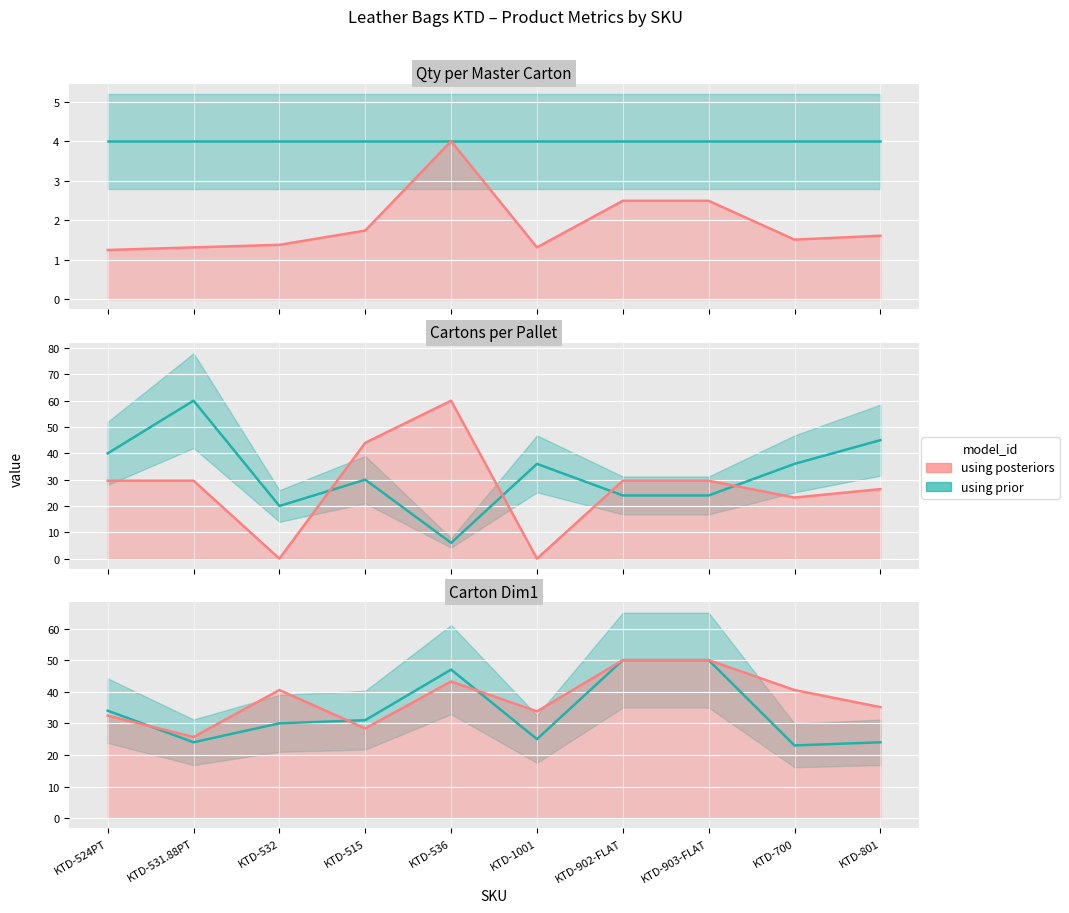

At how many categories does at least one series exceed 57?

2